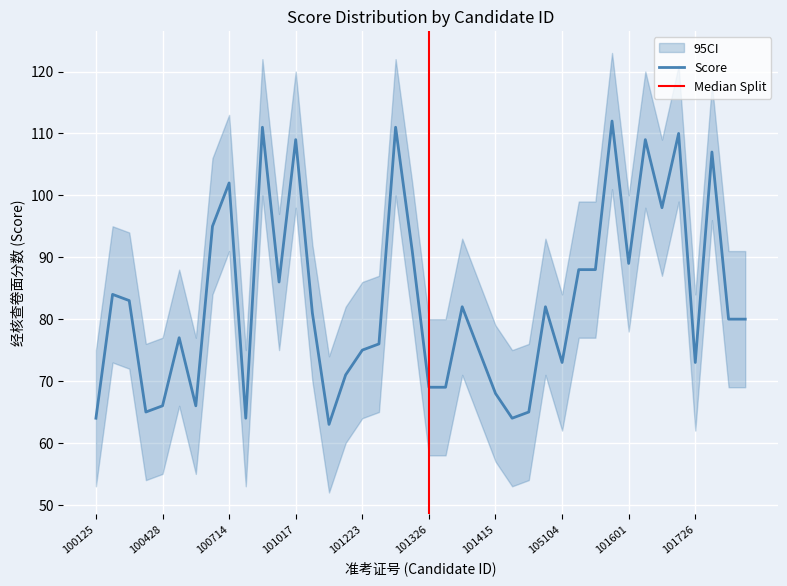

What position from the right is 100130?

39